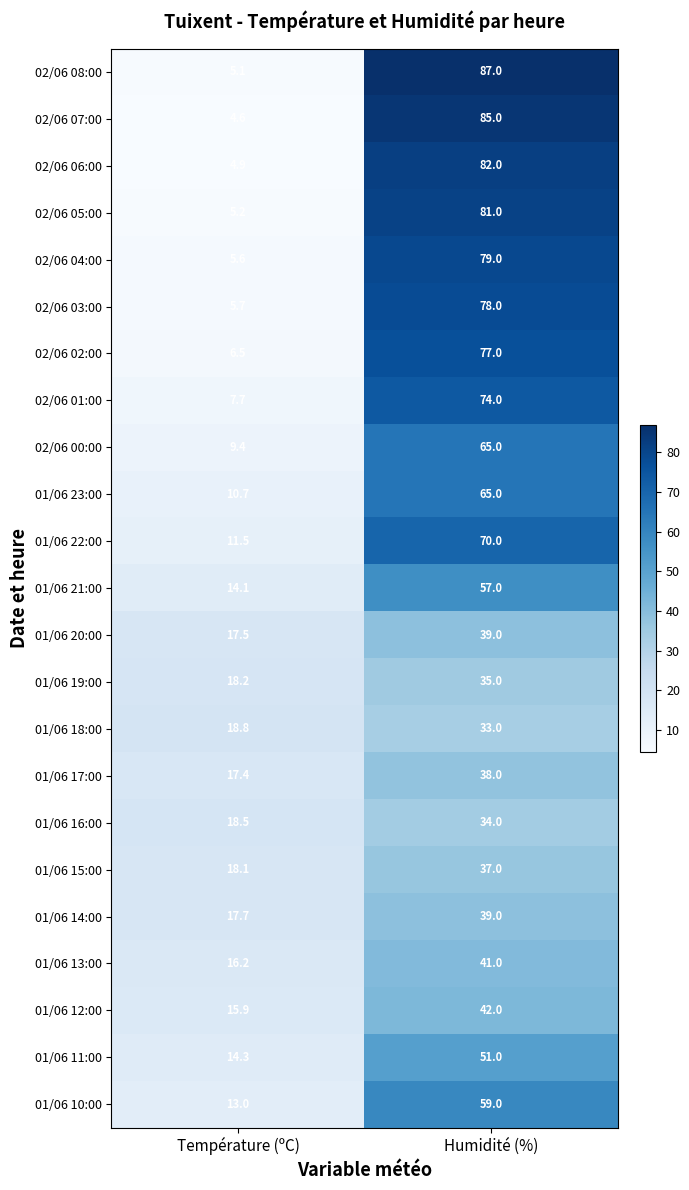

Which series changed the most between Température (ºC) and Humidité (%)?

02/06 08:00